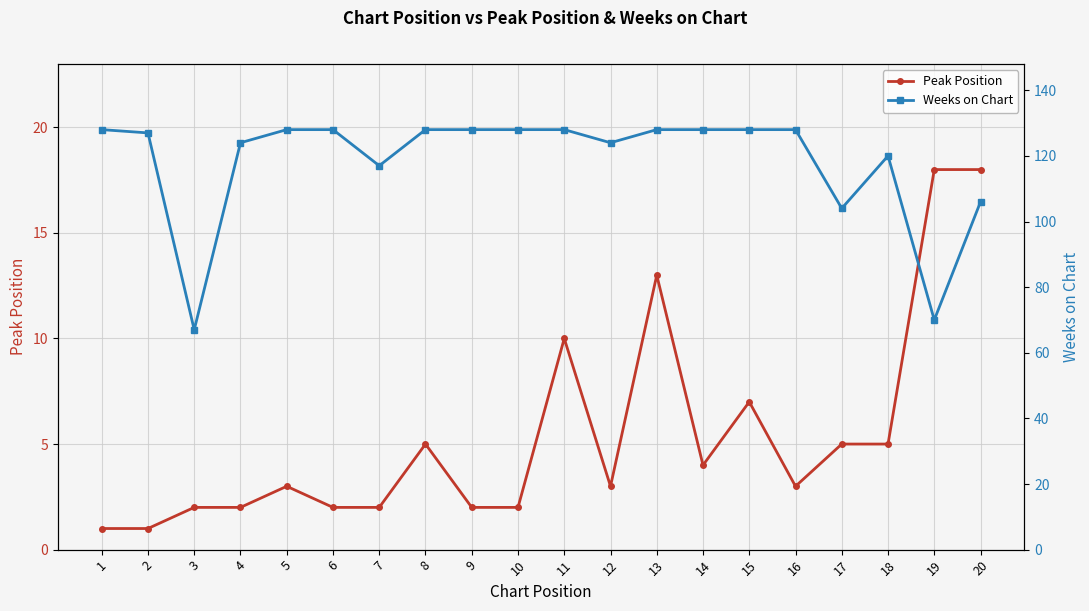

True or false: Peak Position and Weeks on Chart cross at least once.

False